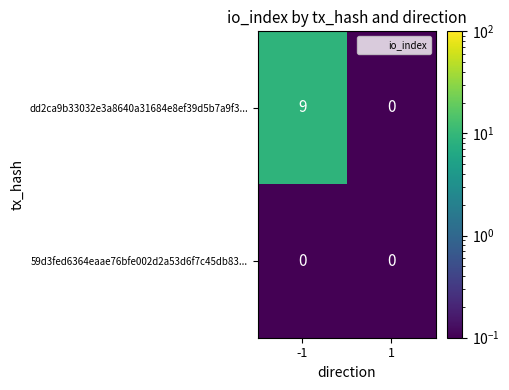

True or false: 59d3fed6364eaae76bfe002d2a53d6f7c45db83... has a value of 0 at 1.

True